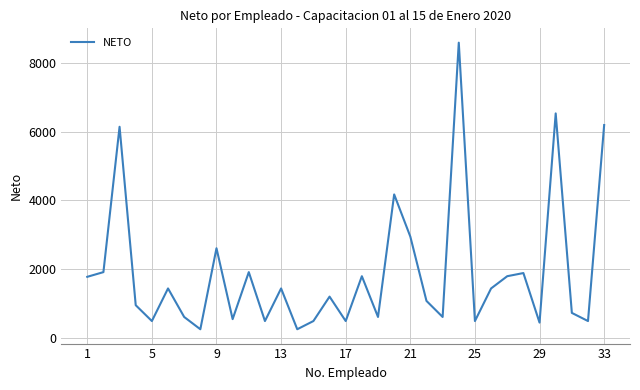

What is the greatest value displayed?

8591.6